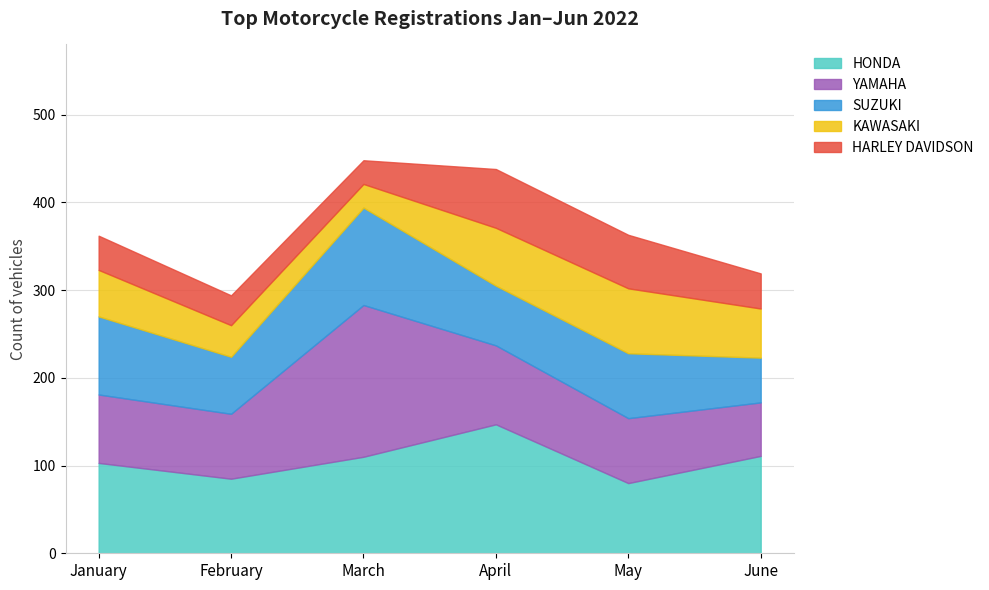

What are all the series names shown in the legend?

HONDA, YAMAHA, SUZUKI, KAWASAKI, HARLEY DAVIDSON